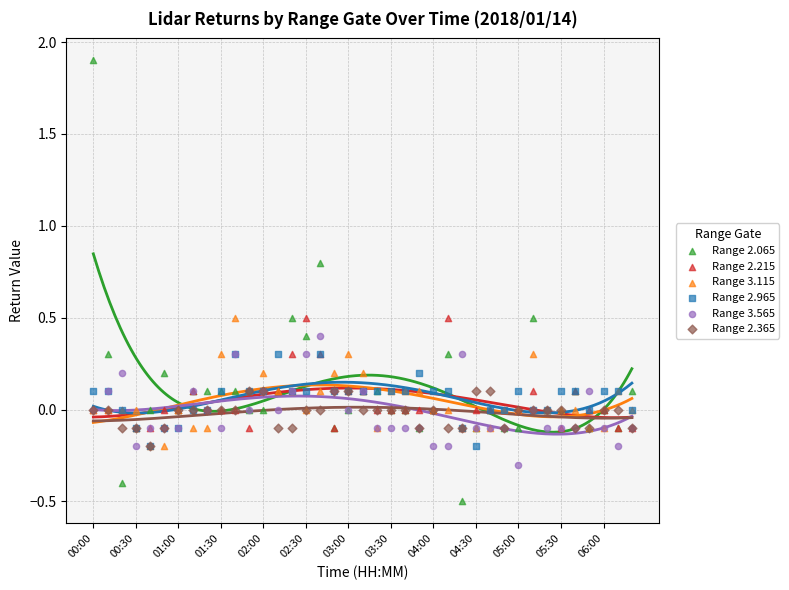

Which series reaches the maximum Y coordinate?

Range 2.065